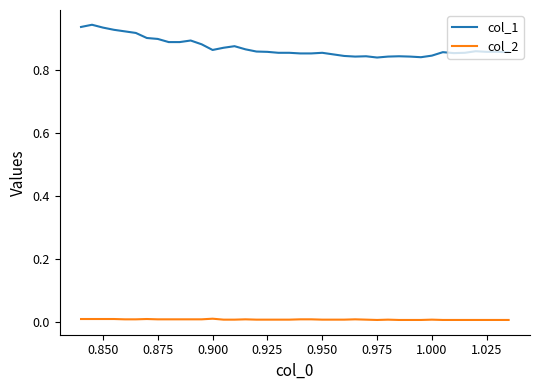

Rank the series by their maximum value, from lowest to highest.

col_2, col_1